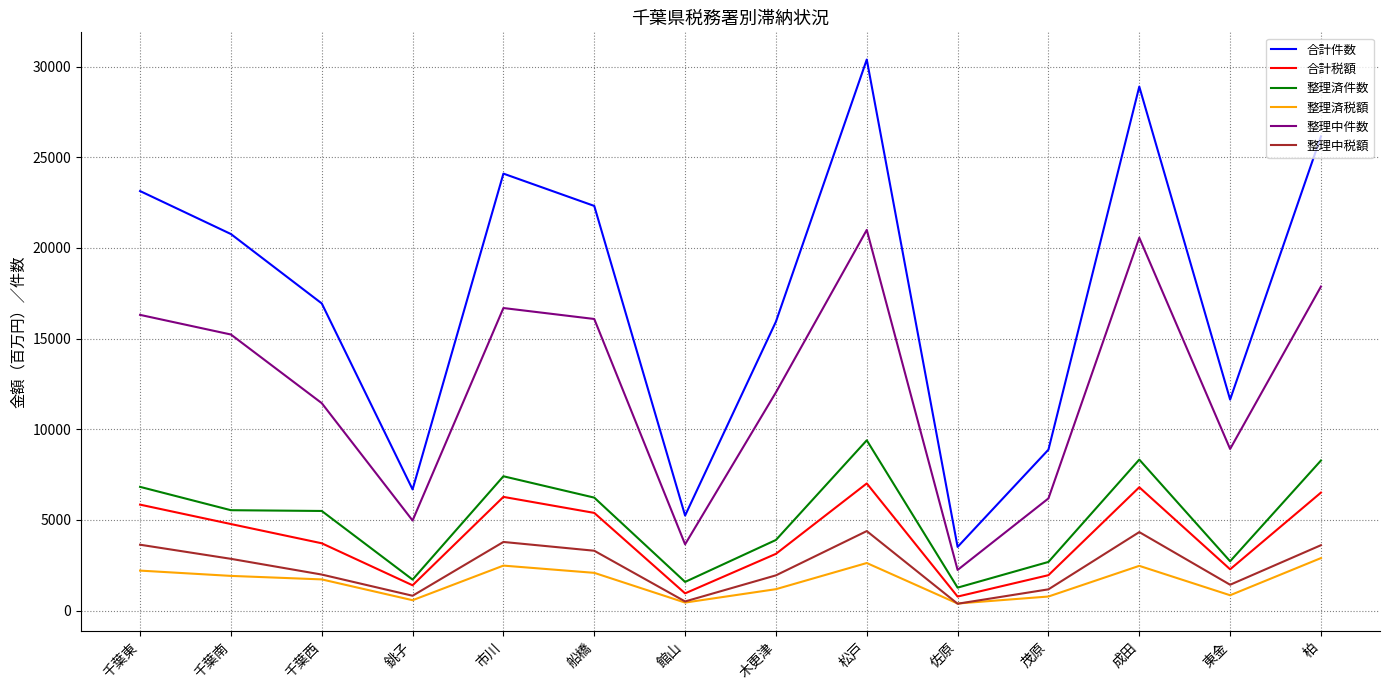

How many lines are shown in the chart?

6